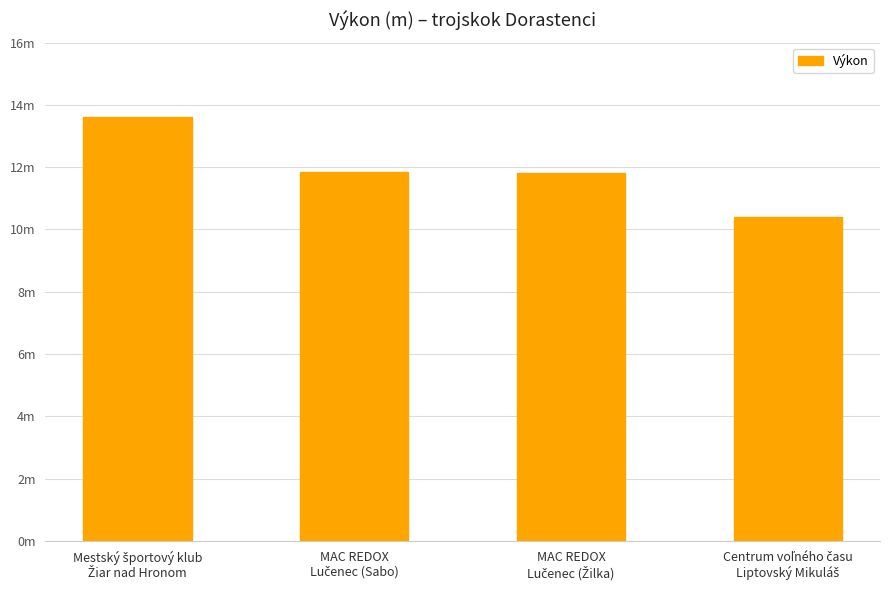

What is the label of the 2nd bar from the right?

MAC REDOX
Lučenec (Žilka)